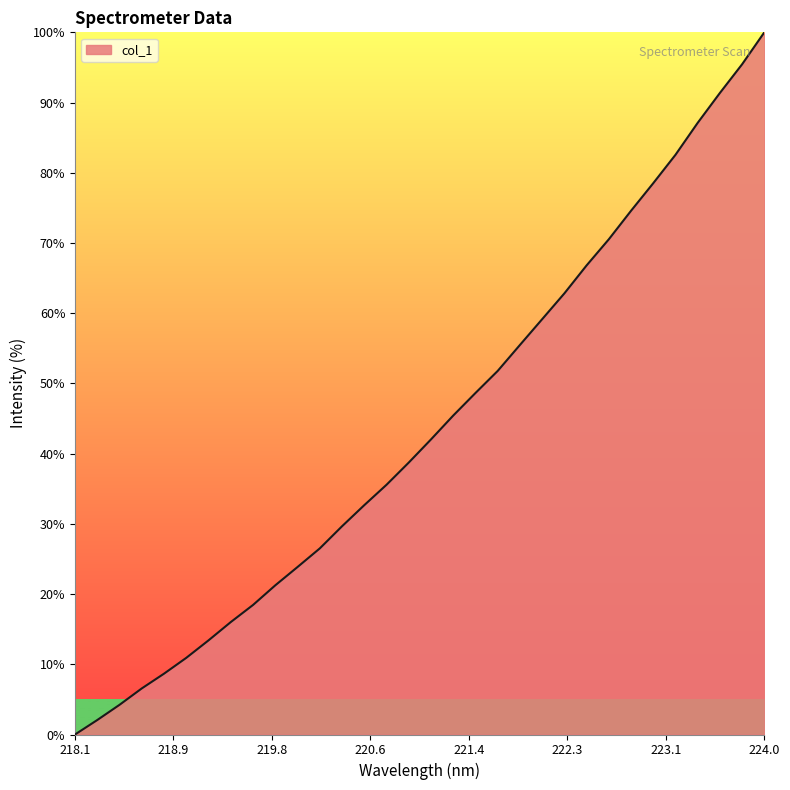

How many values are below 42?

16